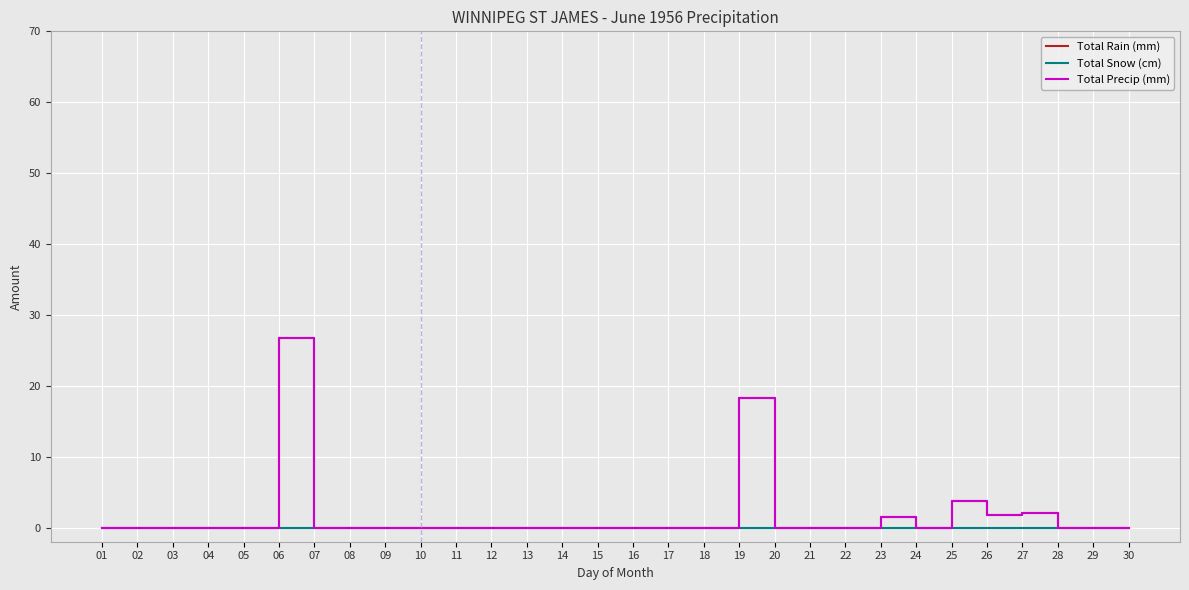

Reading left to right, what are all the values shown in this chart?

Total Rain (mm): 01=0.0	02=0.0	03=0.0	04=0.0	05=0.0	06=26.7	07=0.0	08=0.0	09=0.0	10=0.0	11=0.0	12=0.0	13=0.0	14=0.0	15=0.0	16=0.0	17=0.0	18=0.0	19=18.3	20=0.0	21=0.0	22=0.0	23=1.5	24=0.0	25=3.8	26=1.8	27=2.0	28=0.0	29=0.0	30=0.0
Total Snow (cm): 01=0.0	02=0.0	03=0.0	04=0.0	05=0.0	06=0.0	07=0.0	08=0.0	09=0.0	10=0.0	11=0.0	12=0.0	13=0.0	14=0.0	15=0.0	16=0.0	17=0.0	18=0.0	19=0.0	20=0.0	21=0.0	22=0.0	23=0.0	24=0.0	25=0.0	26=0.0	27=0.0	28=0.0	29=0.0	30=0.0
Total Precip (mm): 01=0.0	02=0.0	03=0.0	04=0.0	05=0.0	06=26.7	07=0.0	08=0.0	09=0.0	10=0.0	11=0.0	12=0.0	13=0.0	14=0.0	15=0.0	16=0.0	17=0.0	18=0.0	19=18.3	20=0.0	21=0.0	22=0.0	23=1.5	24=0.0	25=3.8	26=1.8	27=2.0	28=0.0	29=0.0	30=0.0